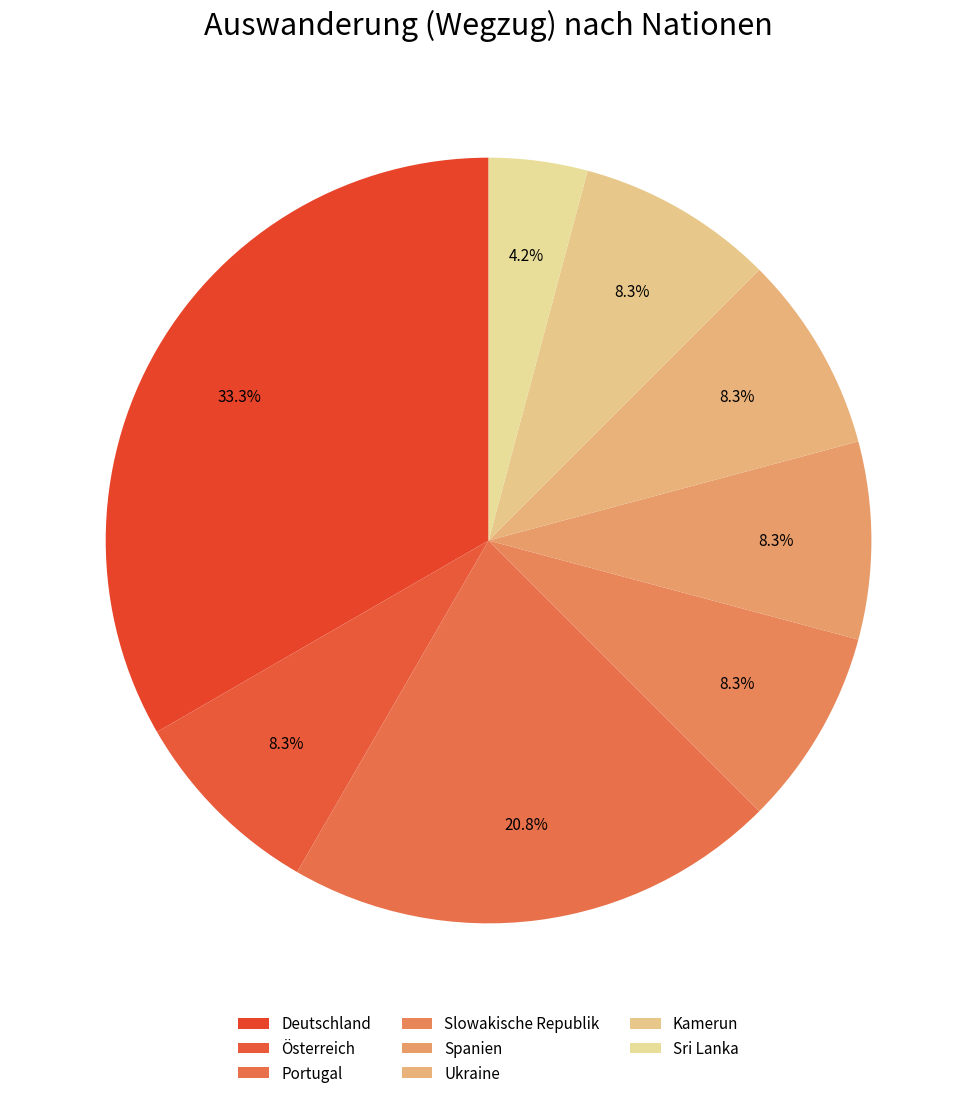

Approximately how many times larger is the value at Deutschland compared to Kamerun?

4.0